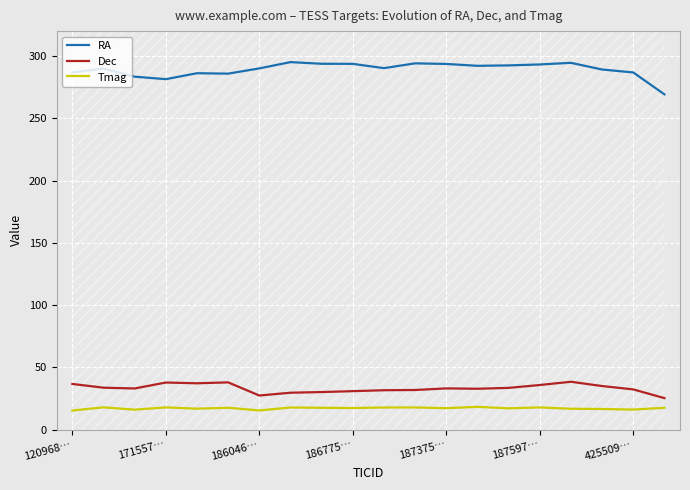

True or false: Tmag and Dec intersect in this chart.

False